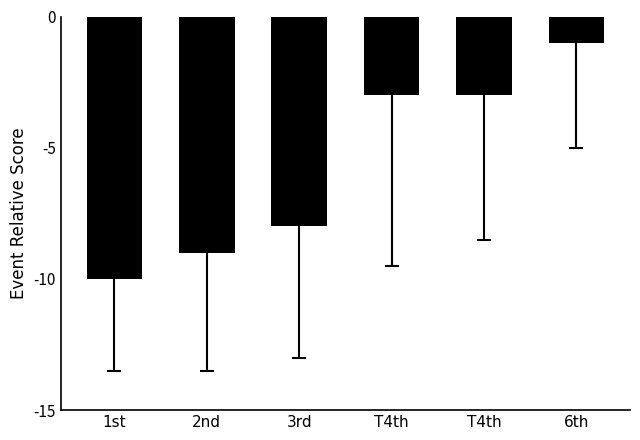

Reading left to right, extract all data points from this chart.

1st=-10	2nd=-9	3rd=-8	T4th=-3	T4th=-3	6th=-1